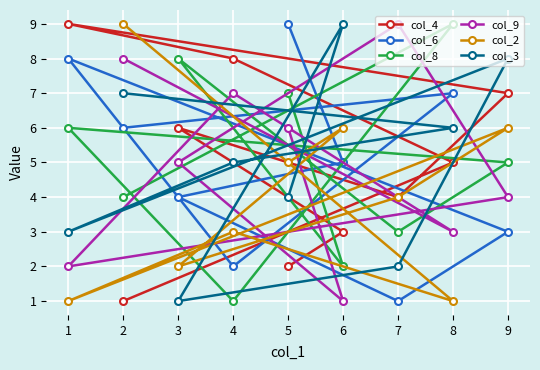

At which category is the sum across all series the highest?

2